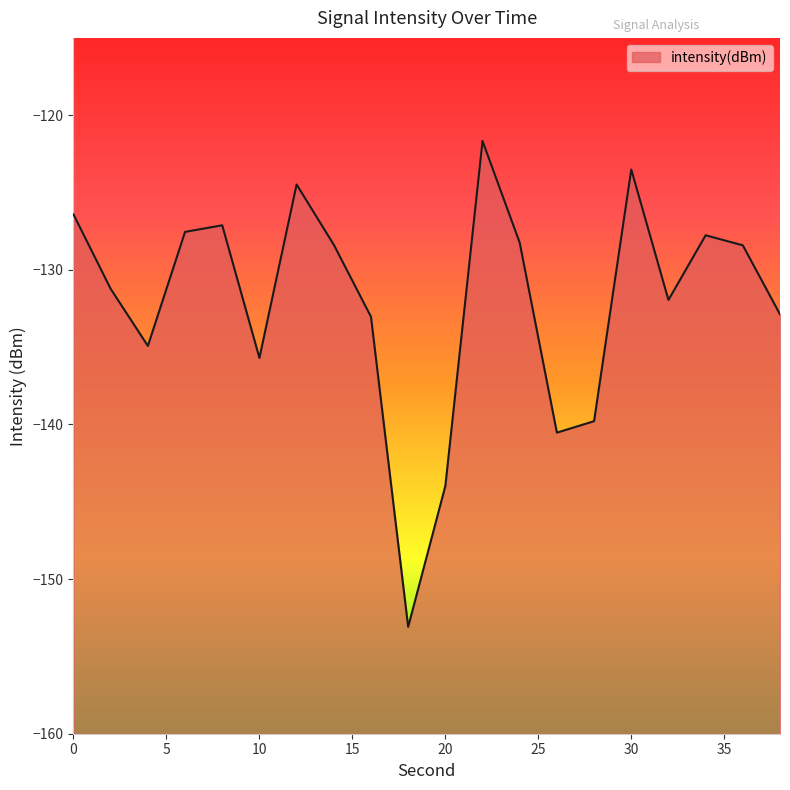

Rank the categories by value from lowest to highest.

18, 20, 26, 28, 10, 4, 16, 38, 32, 2, 36, 14, 24, 34, 6, 8, 0, 12, 30, 22